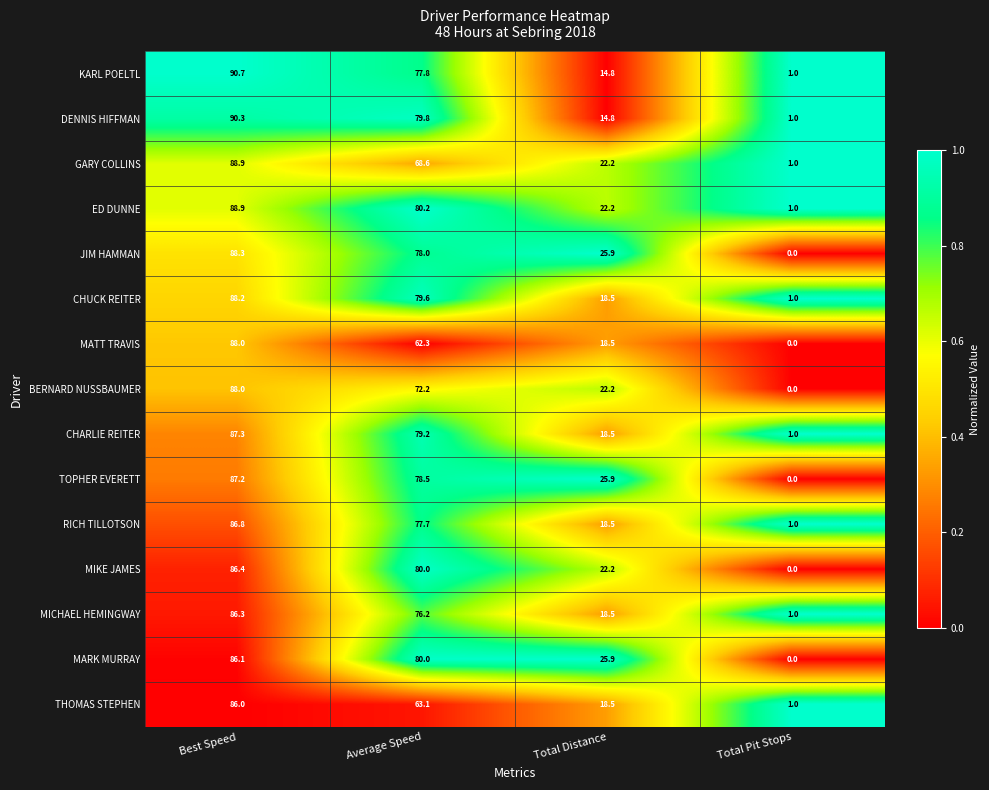

What is the sum of all ED DUNNE values?

192.3